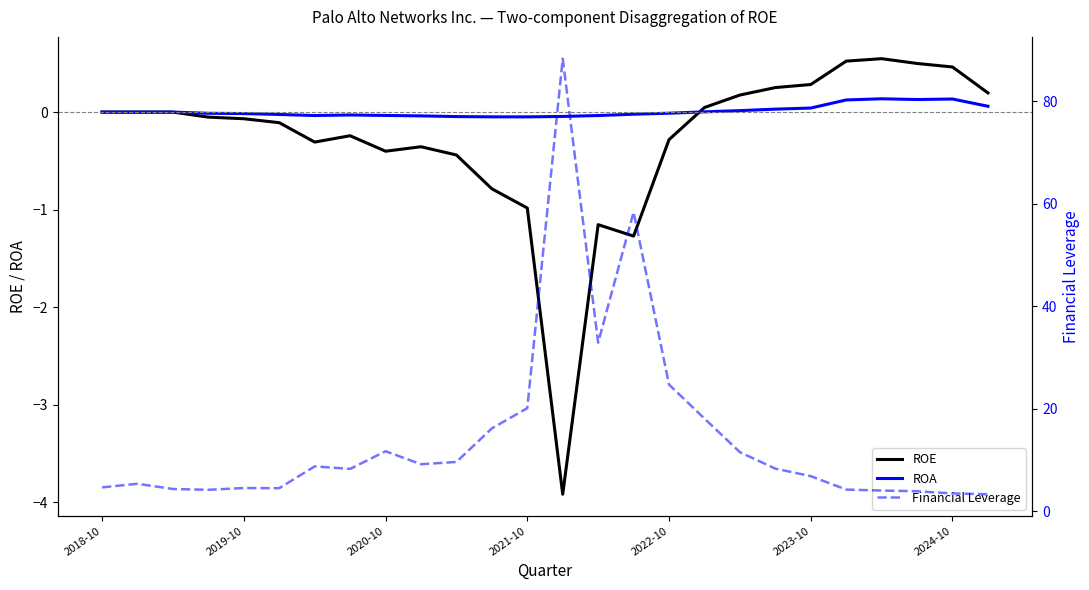

What is the lowest value of the ROE series?

-3.9